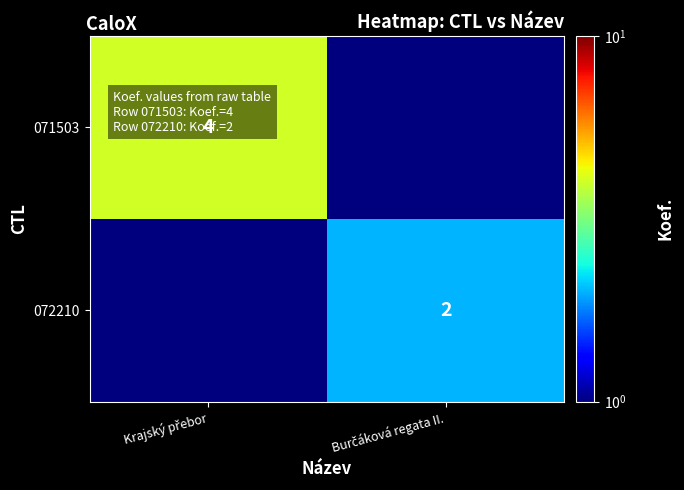

What is the difference between the maximum and minimum values in the 071503 series?

3.5